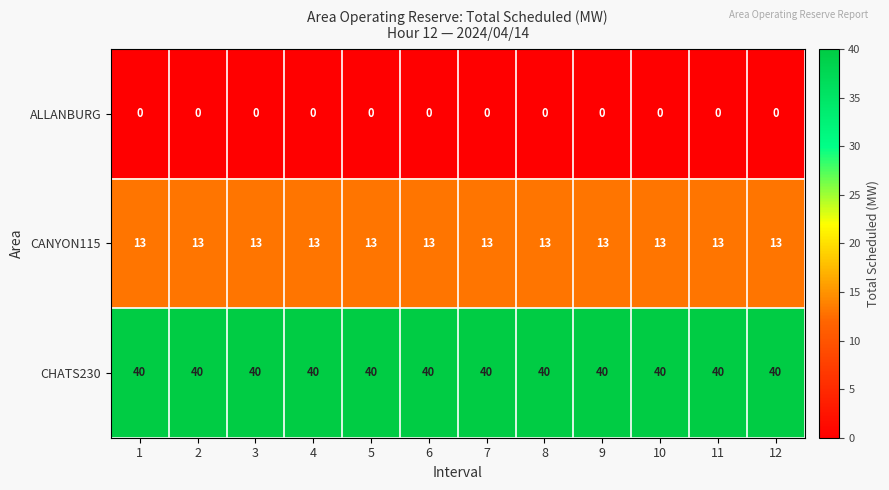

At how many categories does at least one series exceed 33?

12